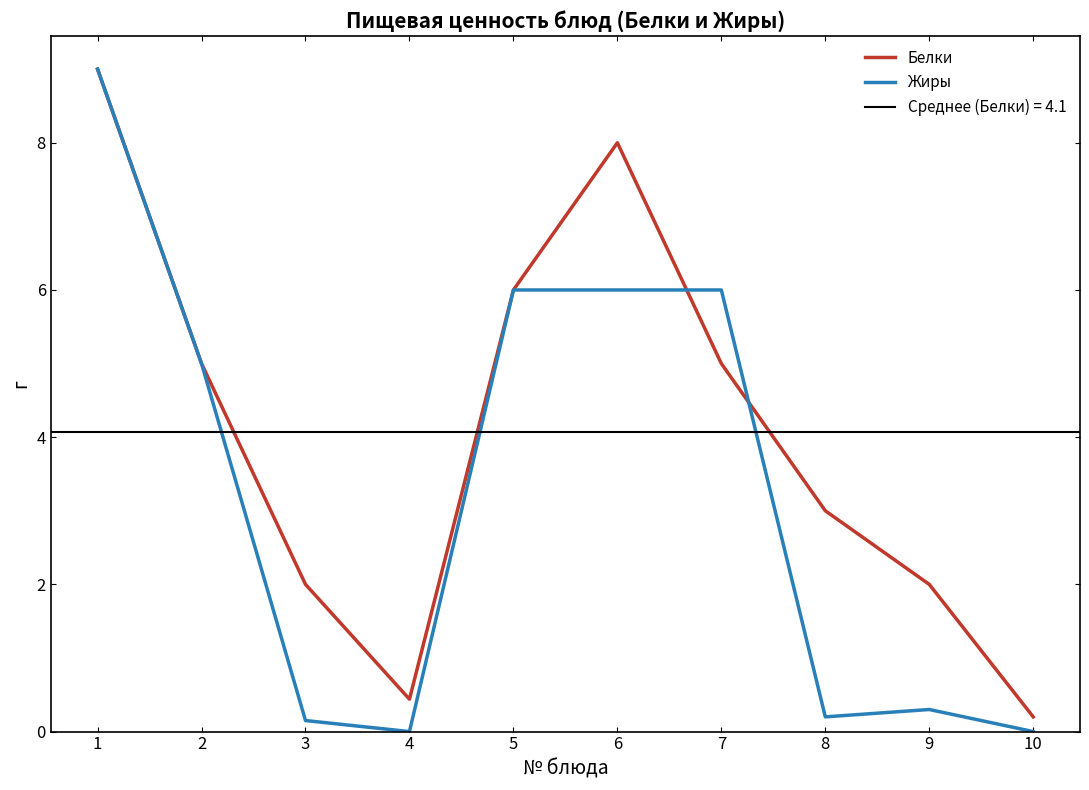

At which category is the sum across all series the highest?

1